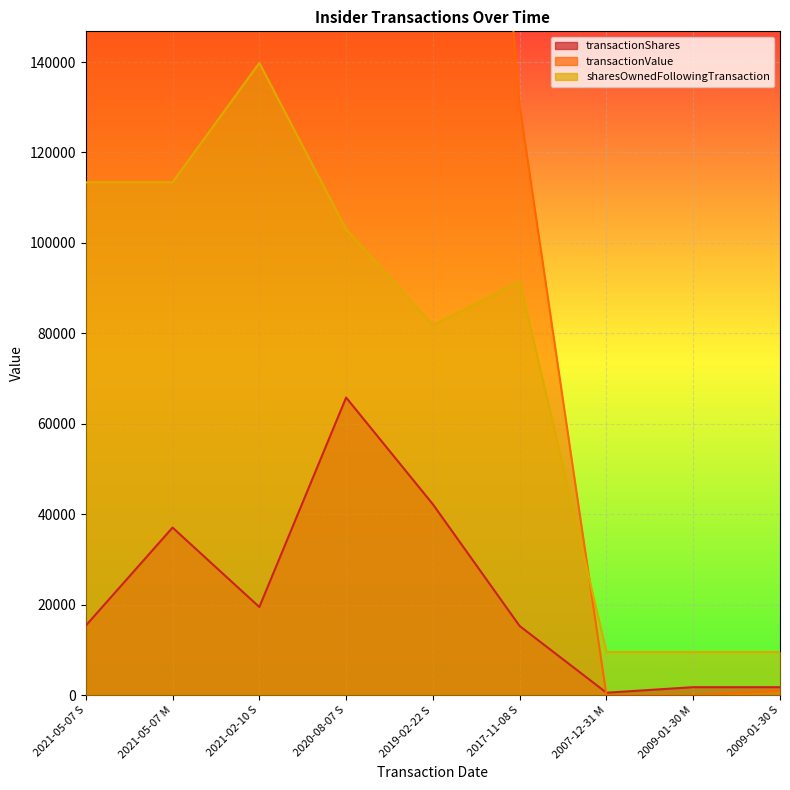

Which label corresponds to the largest value in the chart?

2021-05-07 M